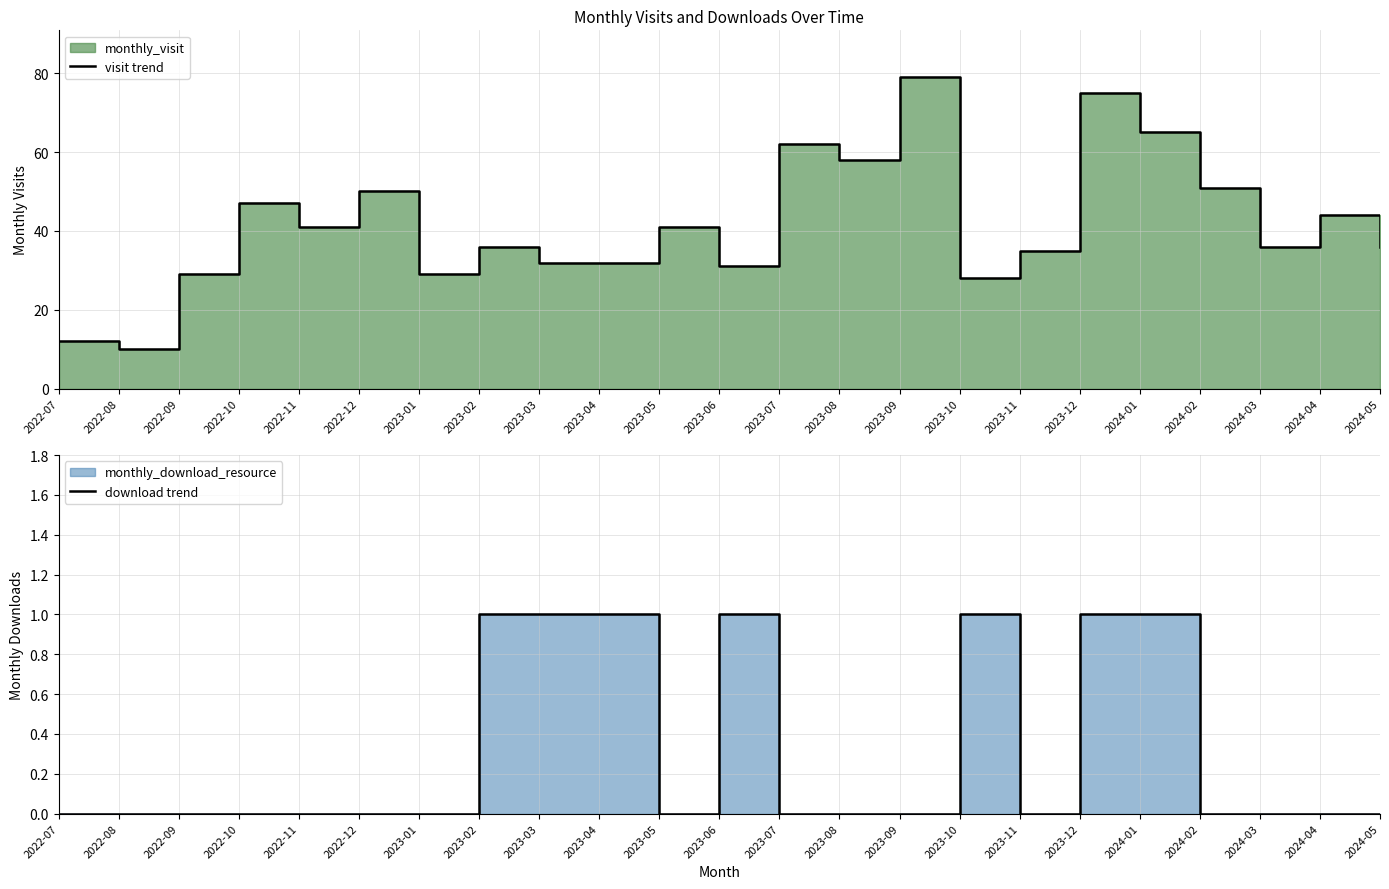

At 2024-01, list the series in order from largest to smallest.

visit trend, download trend